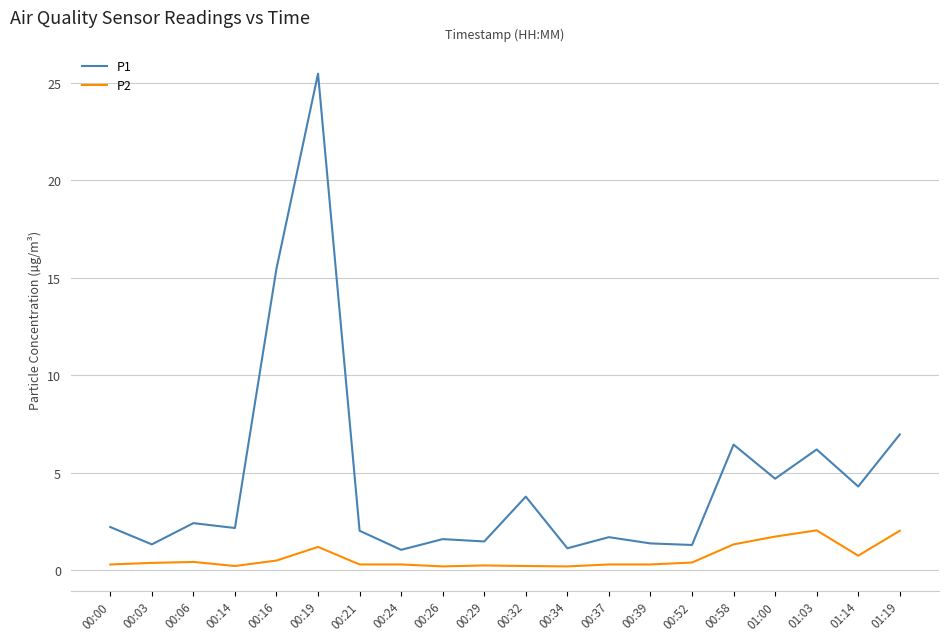

Which series has the largest total across all categories?

P1